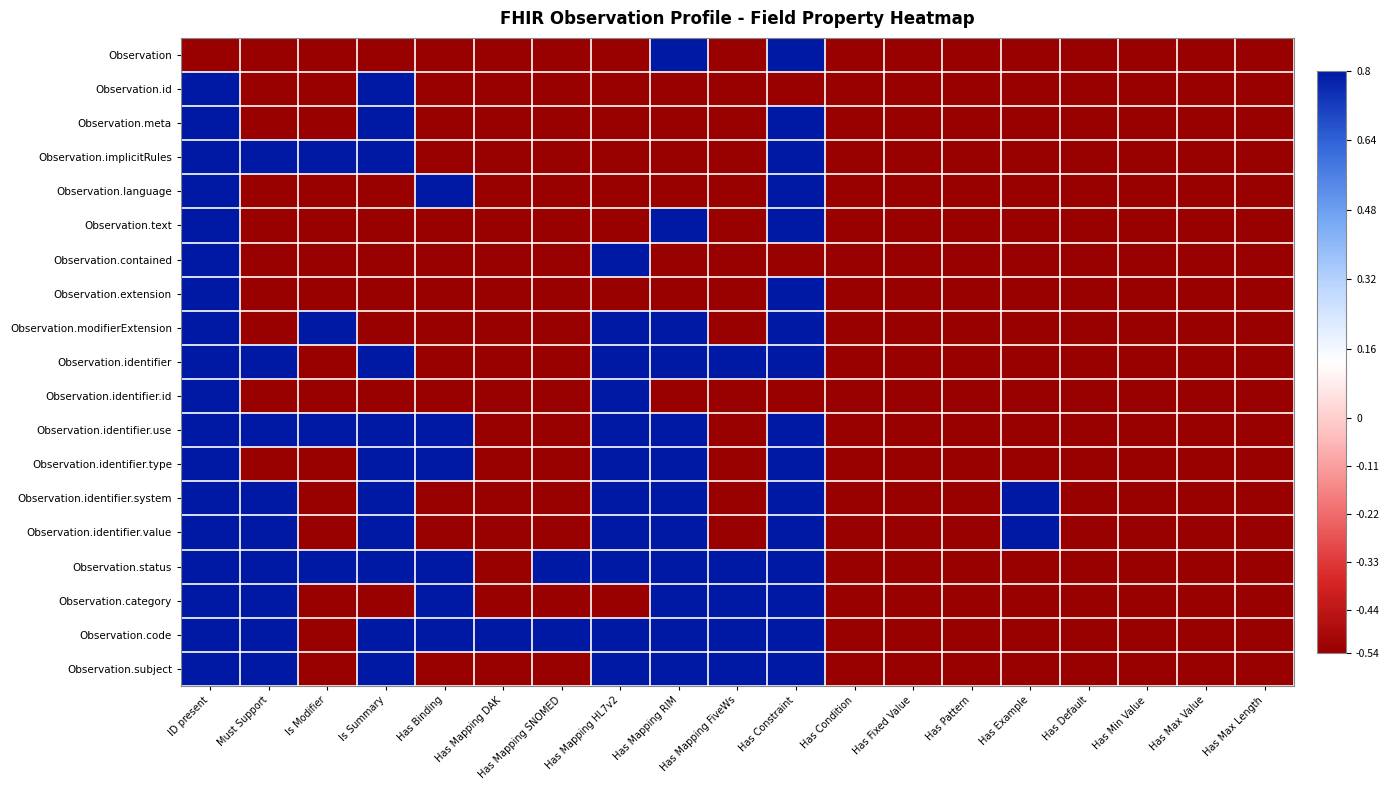

At Has Mapping RIM, list the series in order from largest to smallest.

Observation, Observation.text, Observation.modifierExtension, Observation.identifier, Observation.identifier.use, Observation.identifier.type, Observation.identifier.system, Observation.identifier.value, Observation.status, Observation.category, Observation.code, Observation.subject, Observation.id, Observation.meta, Observation.implicitRules, Observation.language, Observation.contained, Observation.extension, Observation.identifier.id